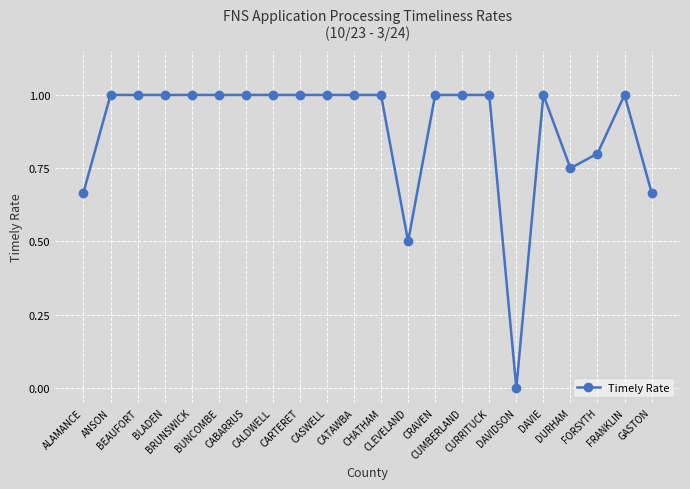

What is the maximum value shown in the chart?

1.0